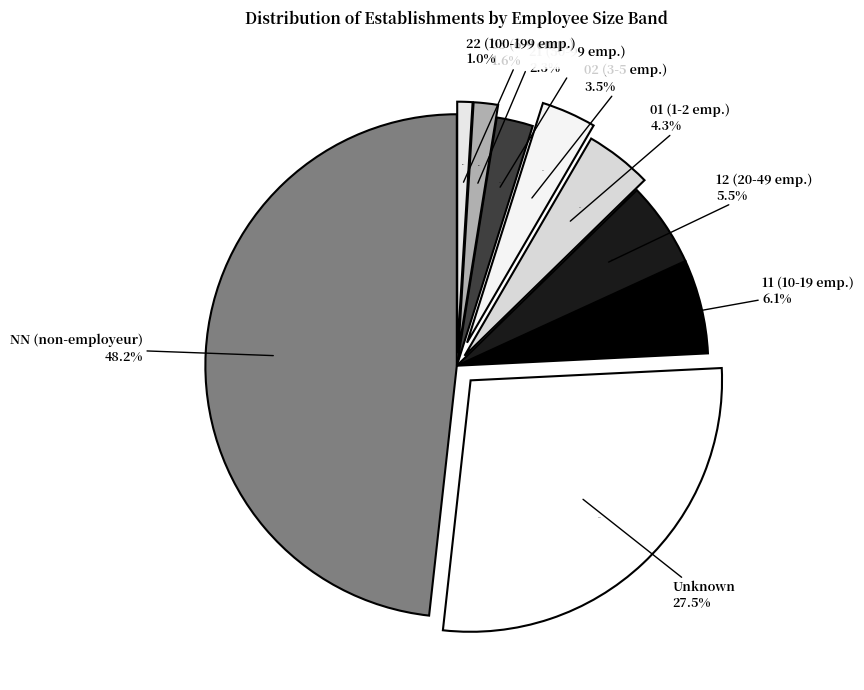

The 01 slice represents 13% of the pie. True or false?

False